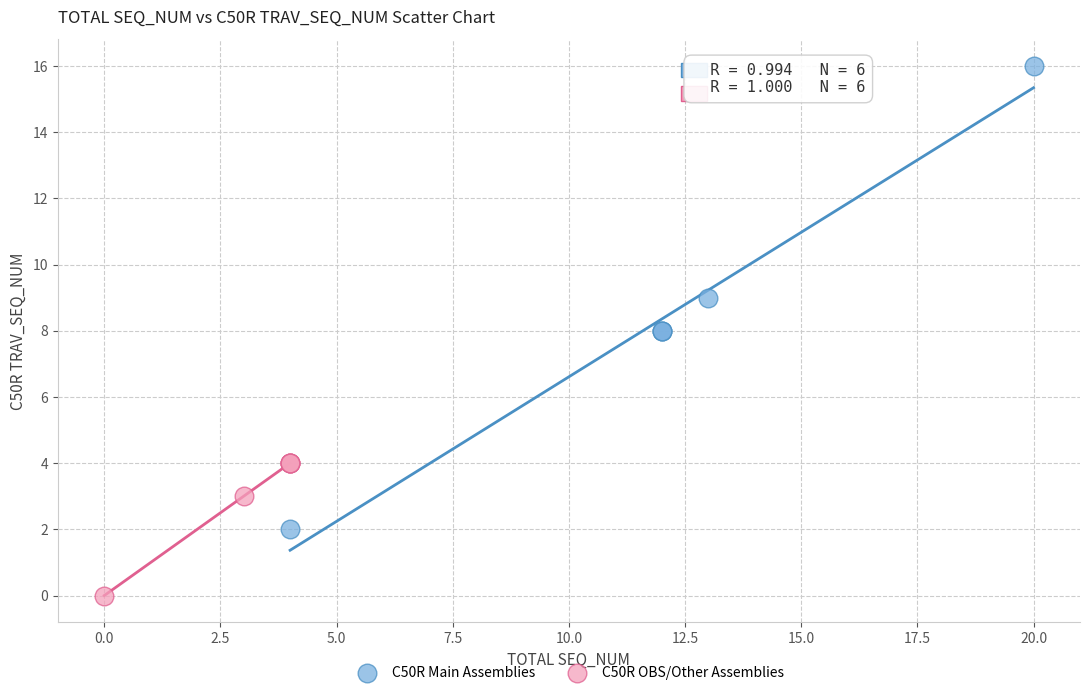

Which series contains the lowest Y value?

C50R OBS/Other Assemblies